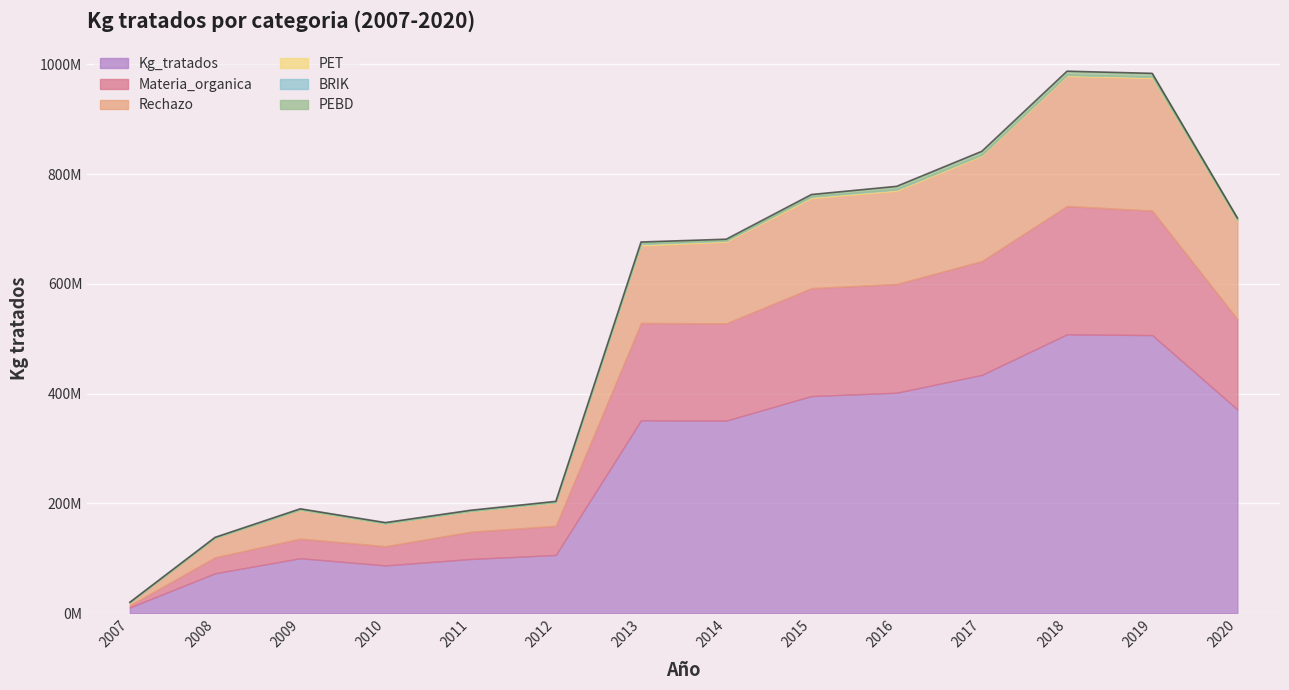

Which series has the widest spread of values?

Kg_tratados